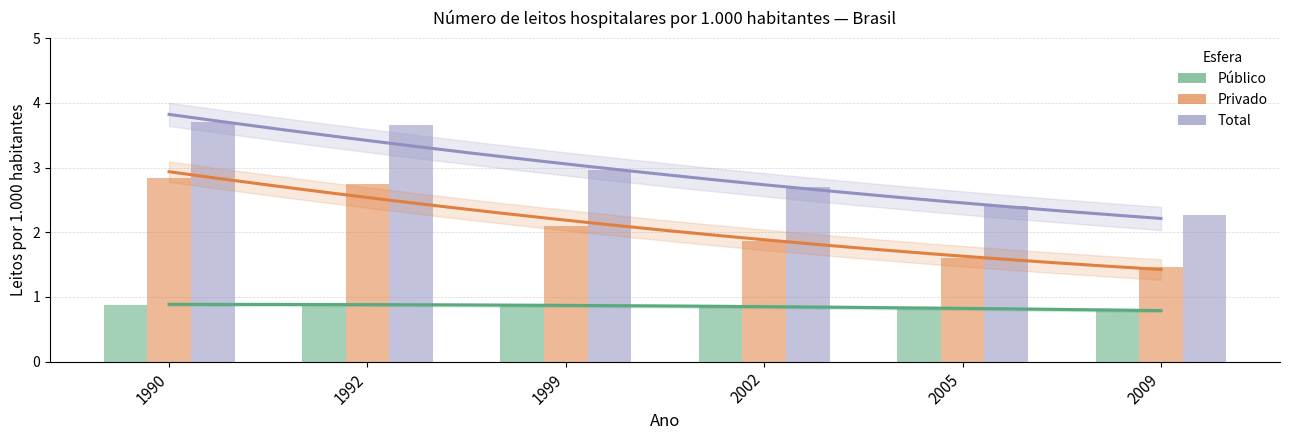

Which series has the largest total across all categories?

Total